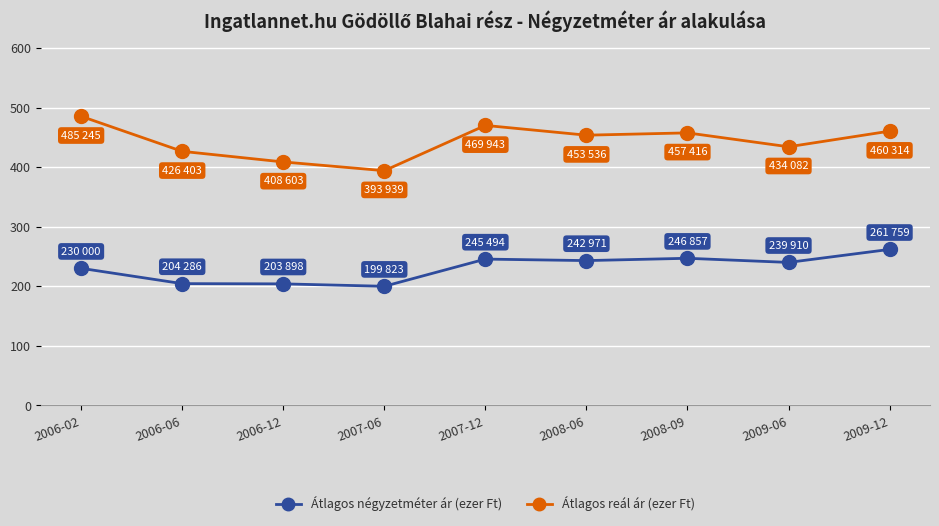

Which series changed the most between 2007-06 and 2009-06?

Átlagos reál ár (ezer Ft)